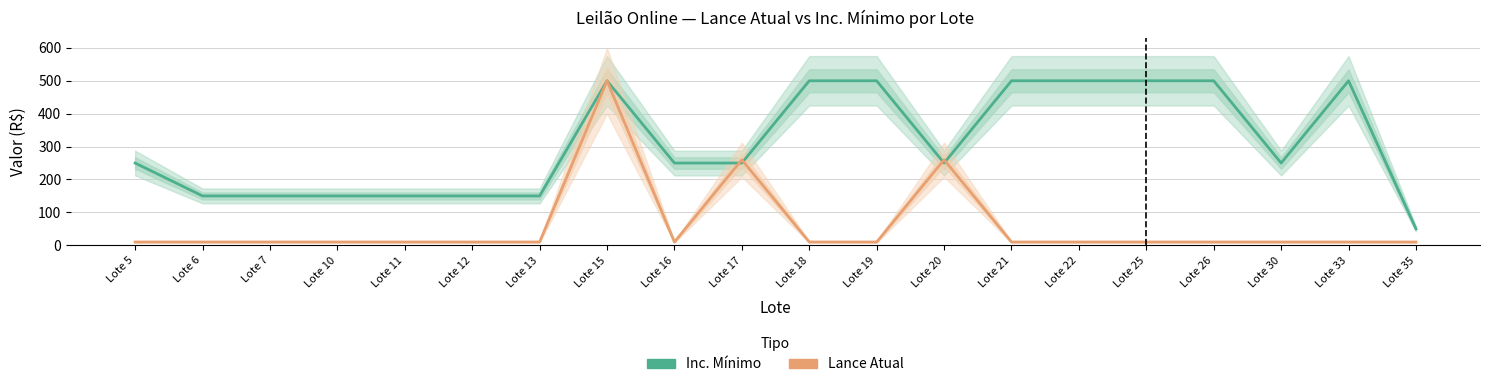

What is the difference between the maximum and minimum values in the Lance Atual series?

490